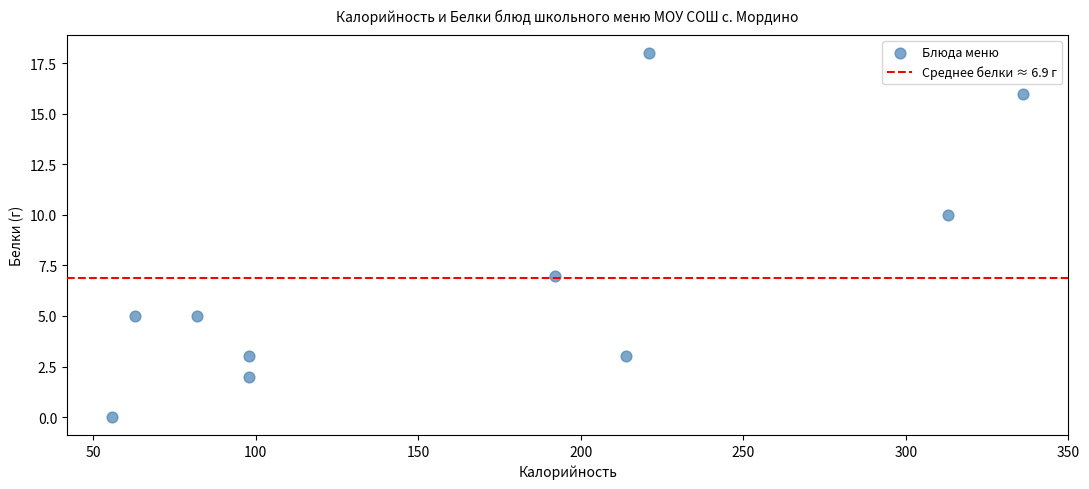

What Y value in the scatter plot is closest to 9?

10